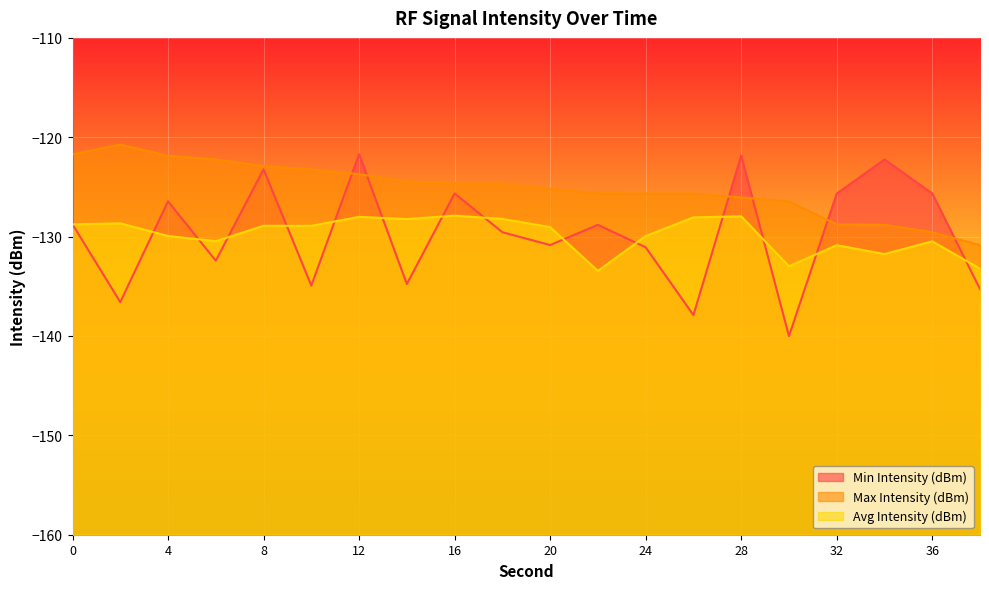

What is the highest value of the Max Intensity (dBm) series?

-120.7